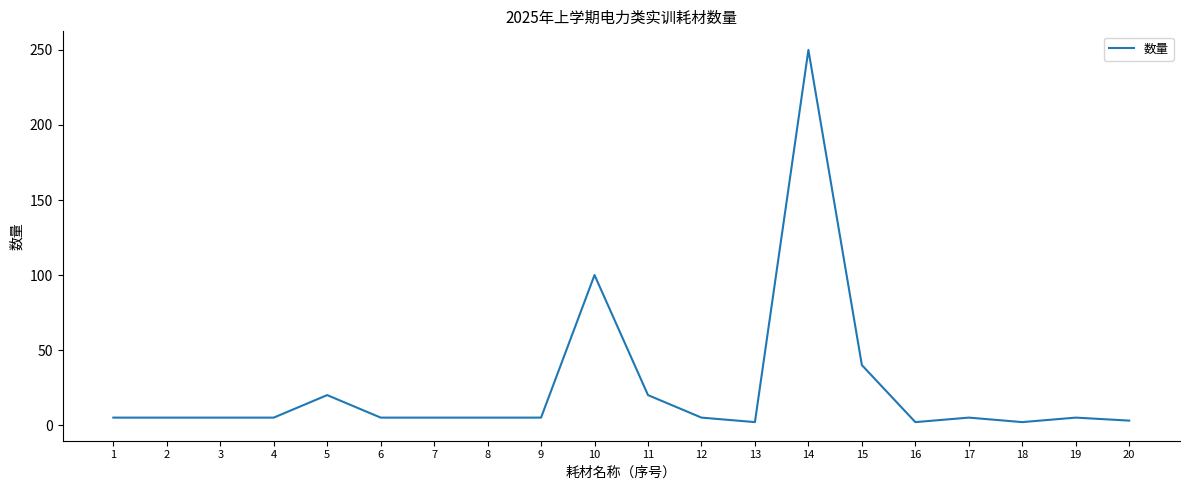

What is the maximum value shown in the chart?

250